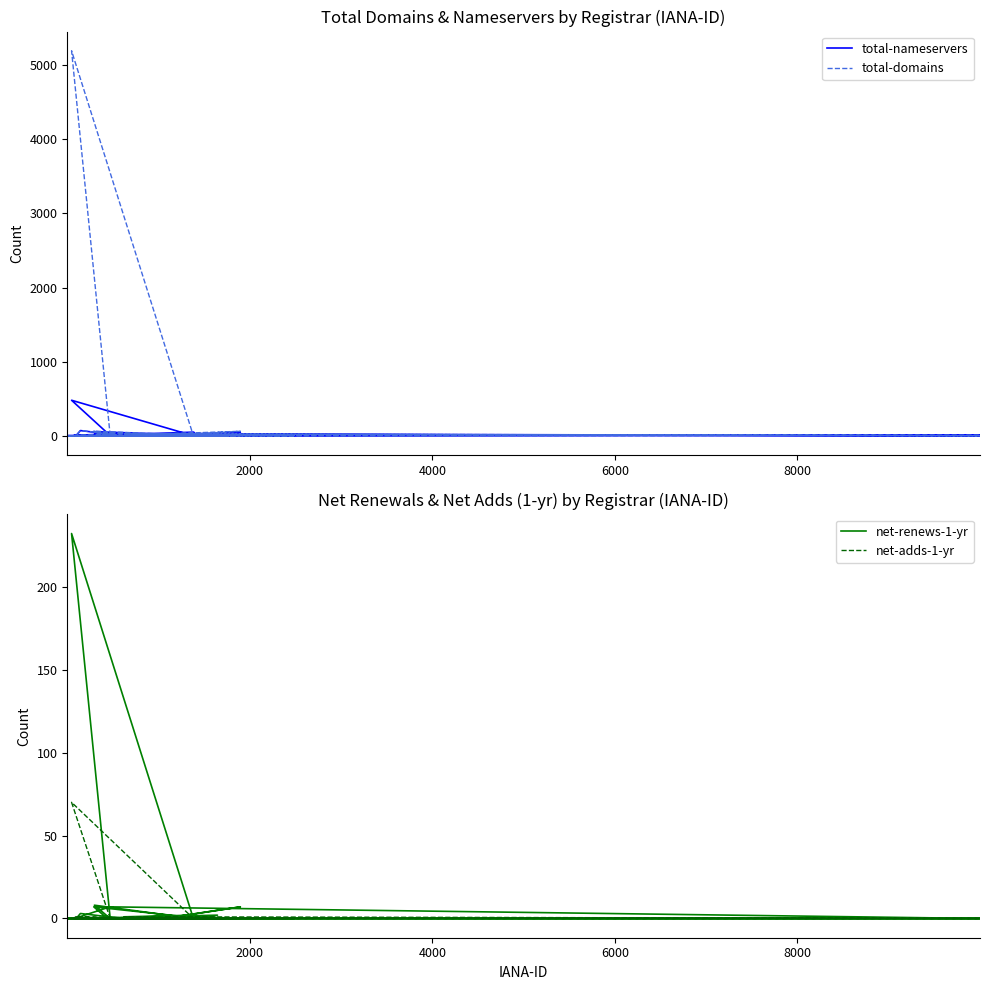

The total-domains series shows 6 at 20. True or false?

False